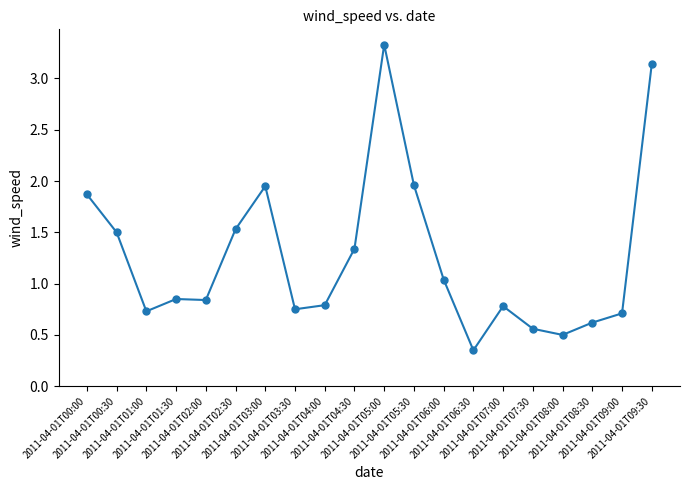

True or false: the data has more than 0 interior local peaks.

True